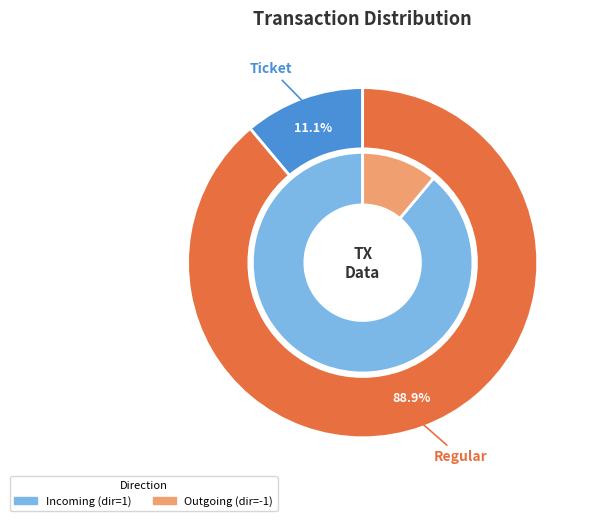

Between Ticket and Regular, which is larger?

Regular